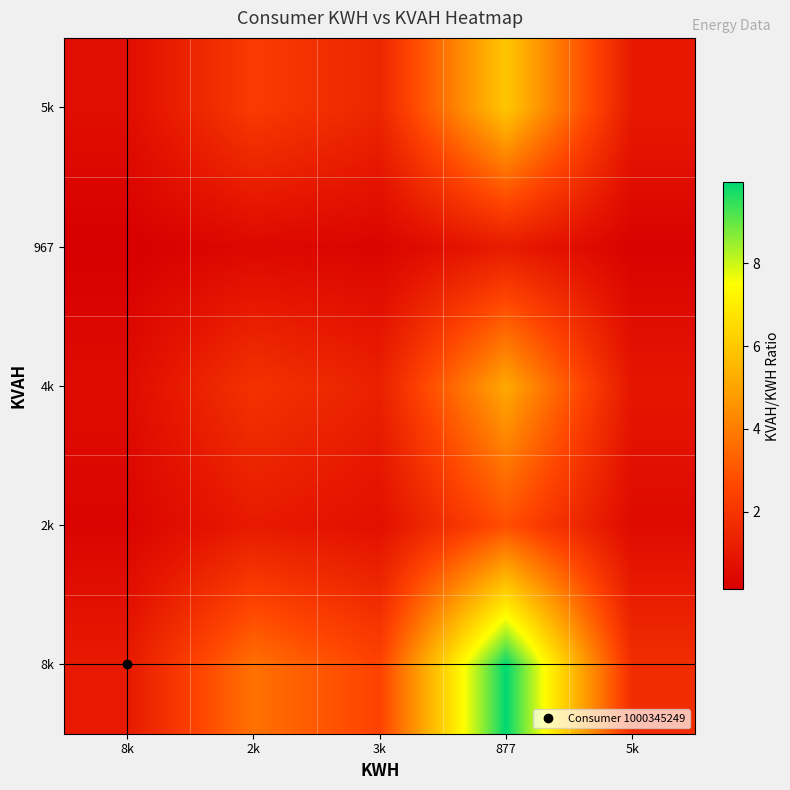

Which has a higher value, 3k or 877?

877